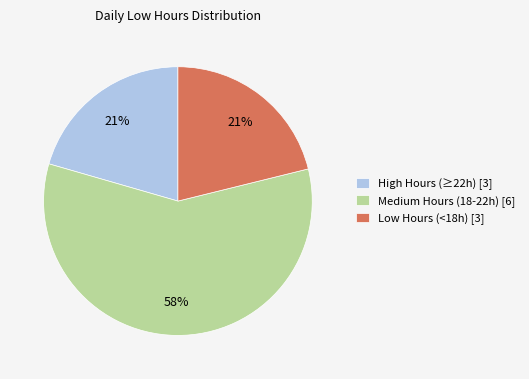

What is the ratio of the value at Low Hours (<18h) [3] to the value at High Hours (≥22h) [3]?

1.0